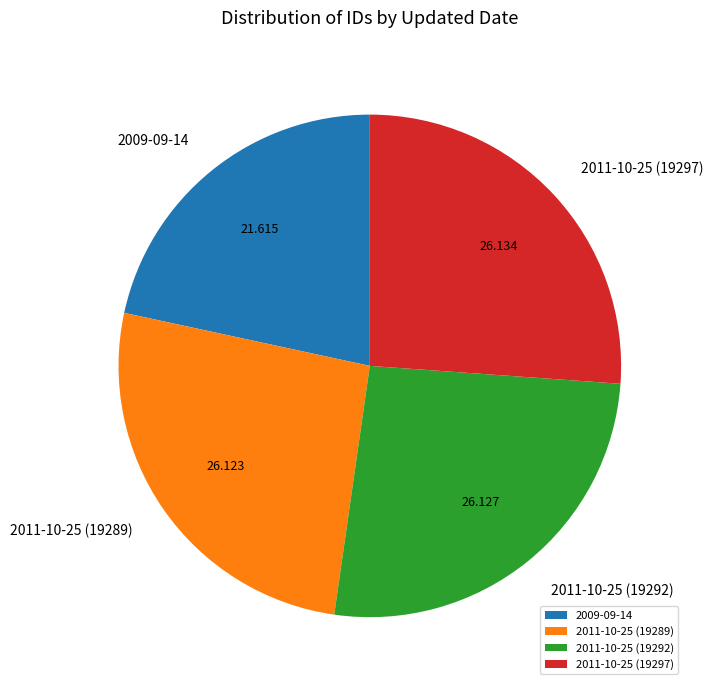

Combined, do 2011-10-25 (19297) and 2011-10-25 (19292) account for over 50%?

Yes